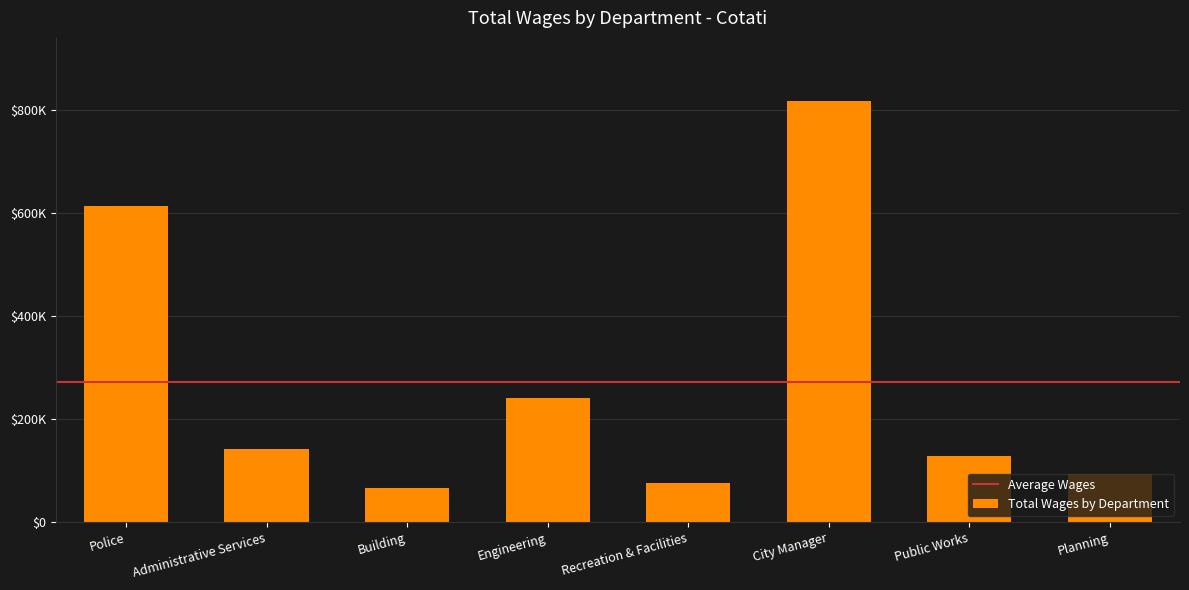

What is the difference between the maximum and minimum values?

750015